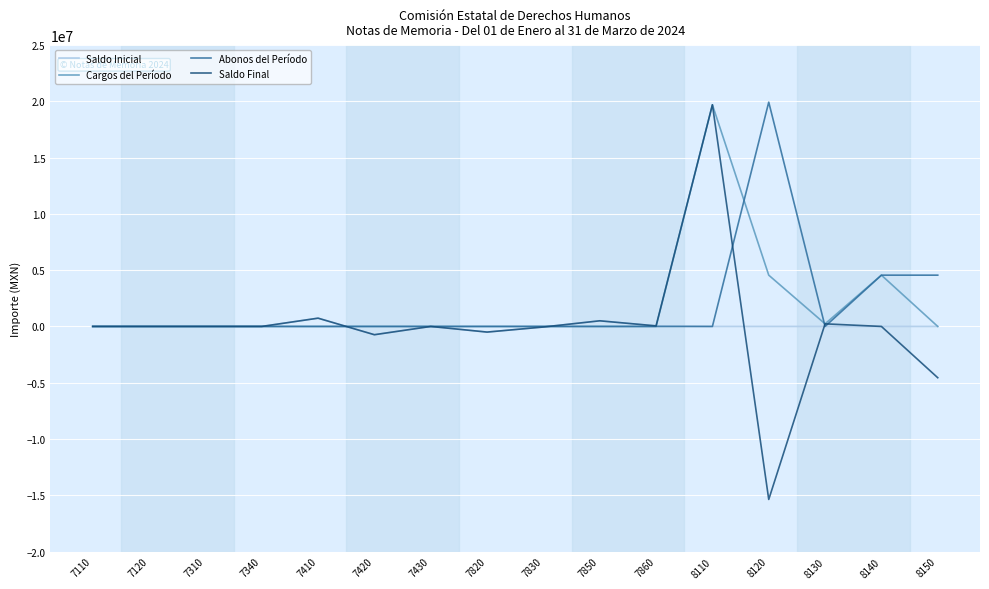

The value of Abonos del Período at 7430 is 8819204.4. True or false?

False